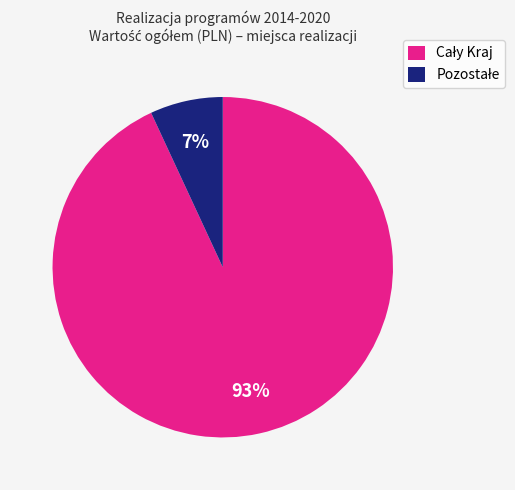

To the nearest percent, what is the average slice percentage?

50%